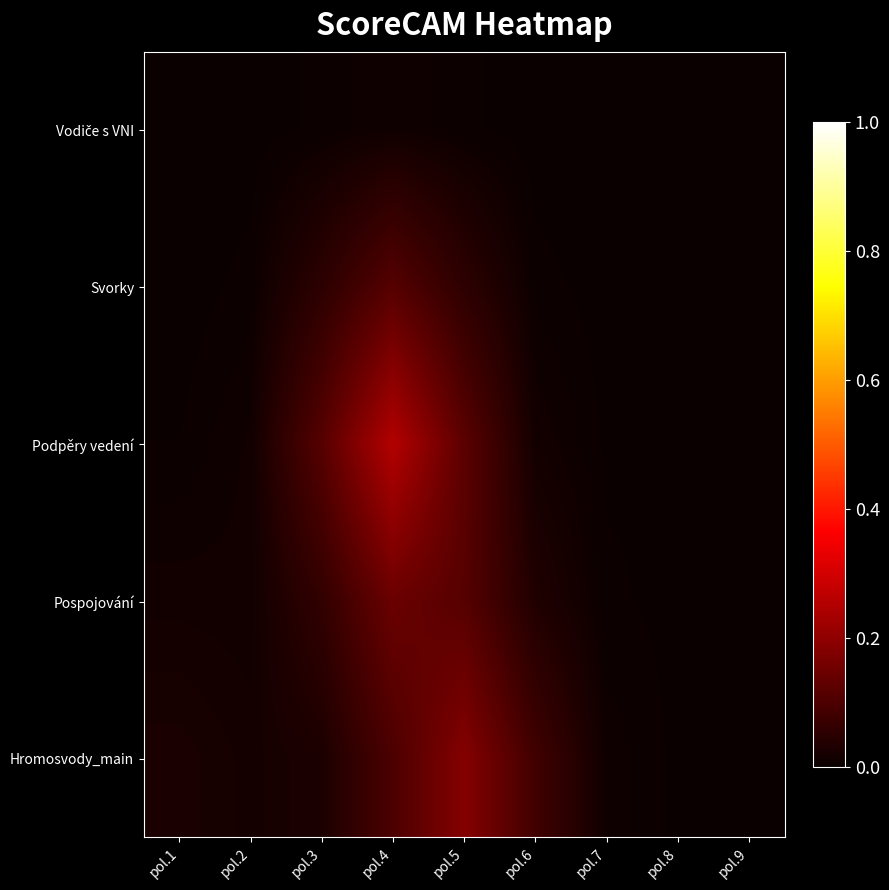

Which series has the widest spread of values?

Podpěry vedení